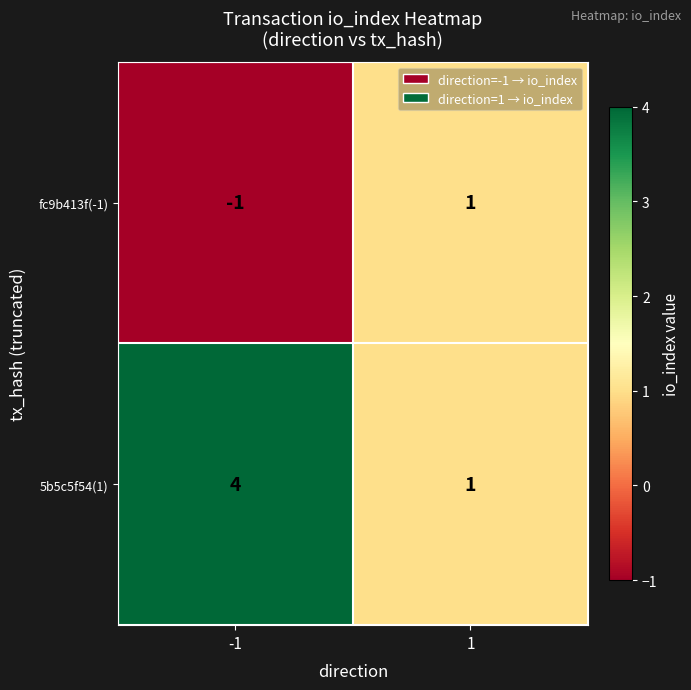

Count the number of categories in the chart.

2